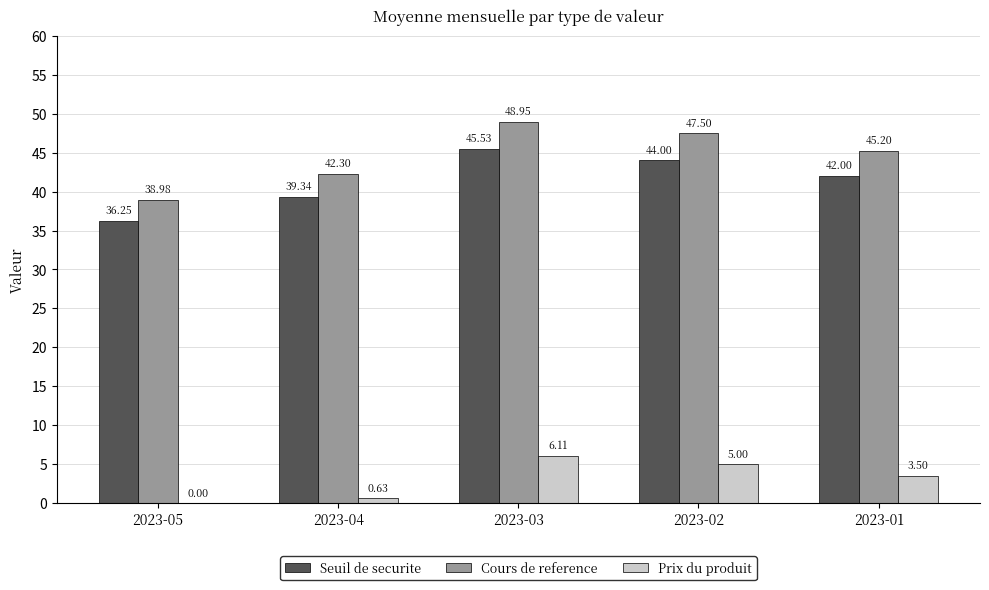

What are all the series names shown in the legend?

Seuil de securite, Cours de reference, Prix du produit